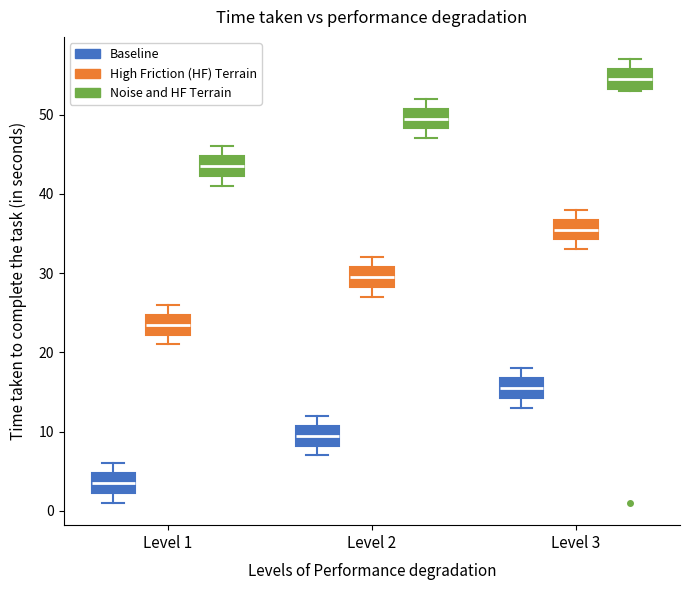

Reading left to right, transcribe this box plot: for each box, give where its median line is, the range the box spans, and where its two whiskers end, as read against the y-axis. The values are not printed on the chart, so give them approximately, as read against the axis.

Level 1 (Baseline): median 4, box 2 to 5, whiskers 1 to 6
Level 1 (High Friction (HF) Terrain): median 24, box 22 to 25, whiskers 21 to 26
Level 1 (Noise and HF Terrain): median 44, box 42 to 45, whiskers 41 to 46
Level 2 (Baseline): median 10, box 8 to 11, whiskers 7 to 12
Level 2 (High Friction (HF) Terrain): median 30, box 28 to 31, whiskers 27 to 32
Level 2 (Noise and HF Terrain): median 50, box 48 to 51, whiskers 47 to 52
Level 3 (Baseline): median 16, box 14 to 17, whiskers 13 to 18
Level 3 (High Friction (HF) Terrain): median 36, box 34 to 37, whiskers 33 to 38
Level 3 (Noise and HF Terrain): median 55, box 53 to 56, whiskers 53 to 57